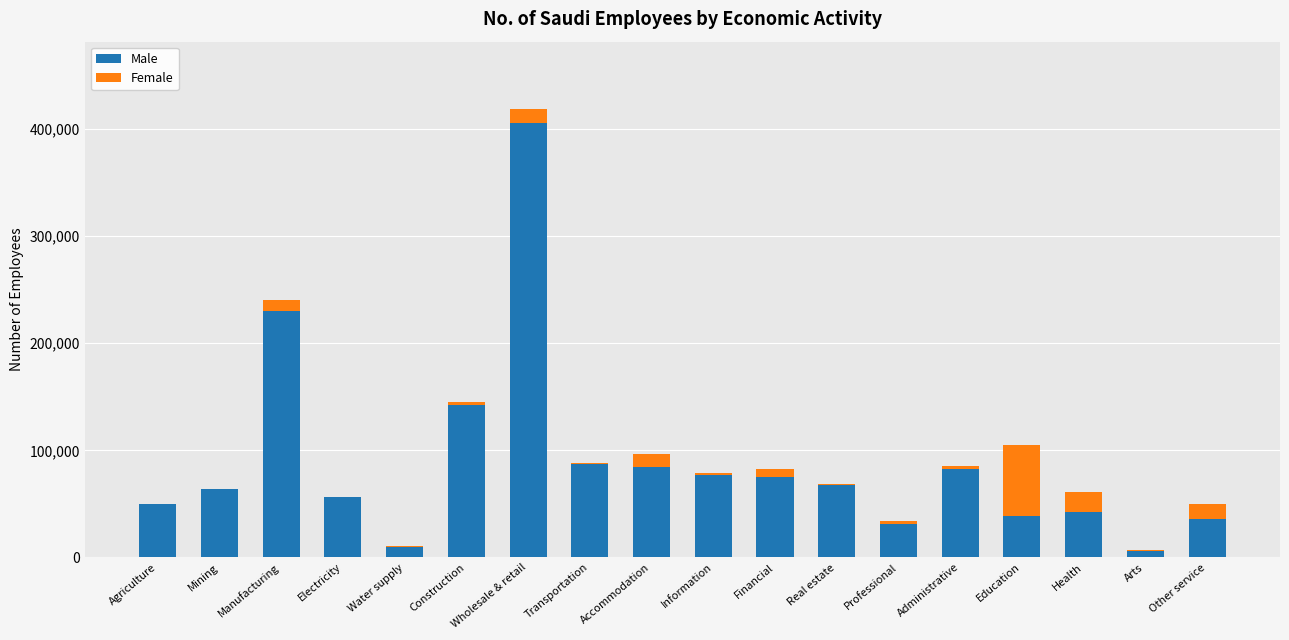

At which category is the sum across all series the highest?

Wholesale & retail